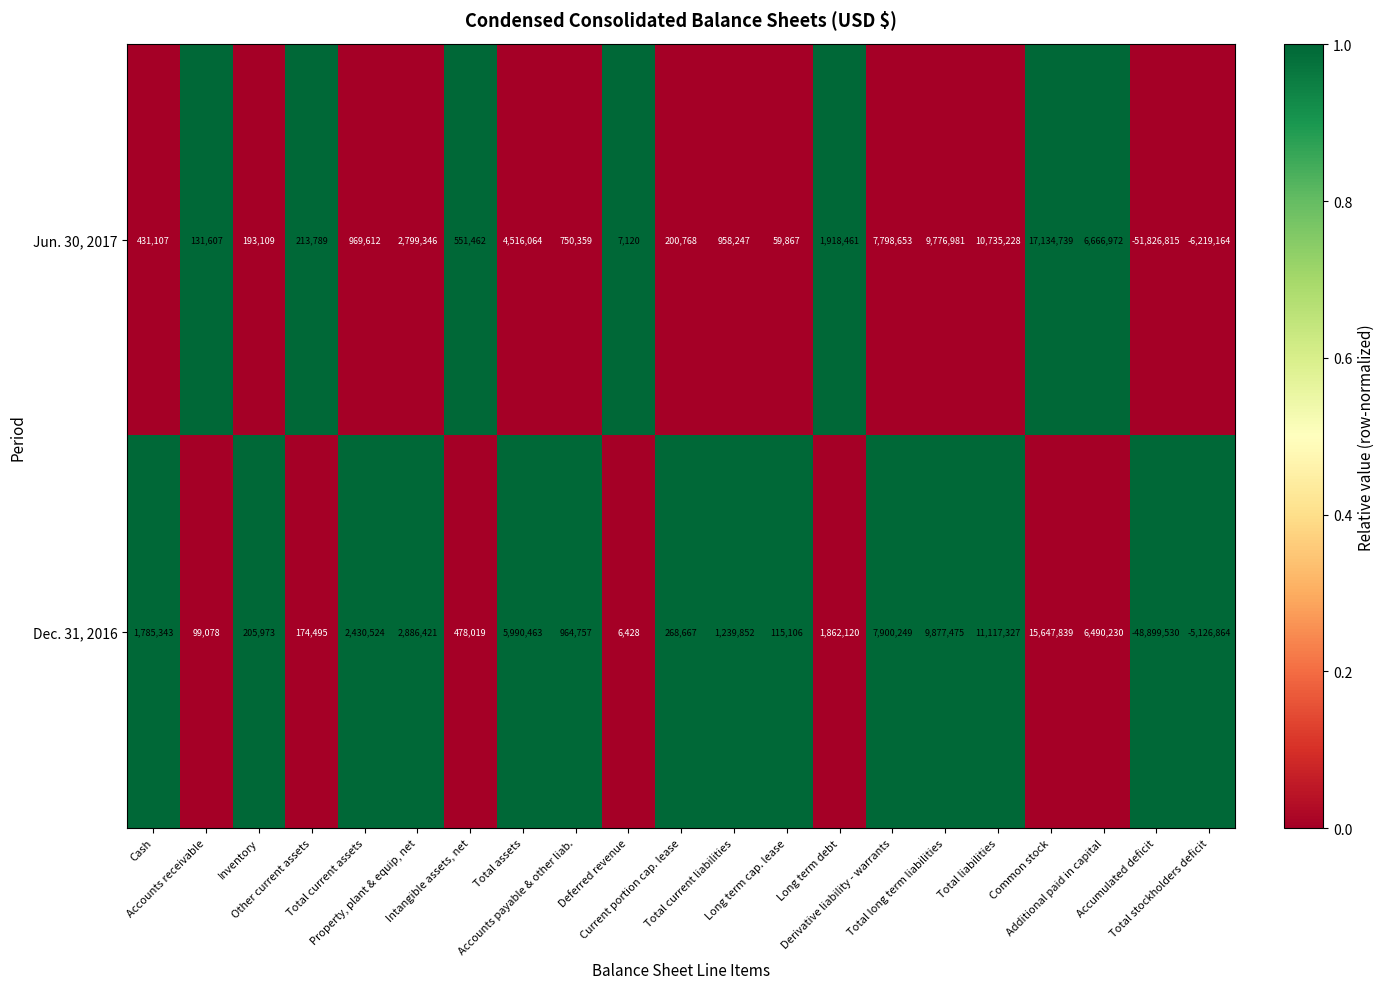

Which series has the widest spread of values?

Jun. 30, 2017